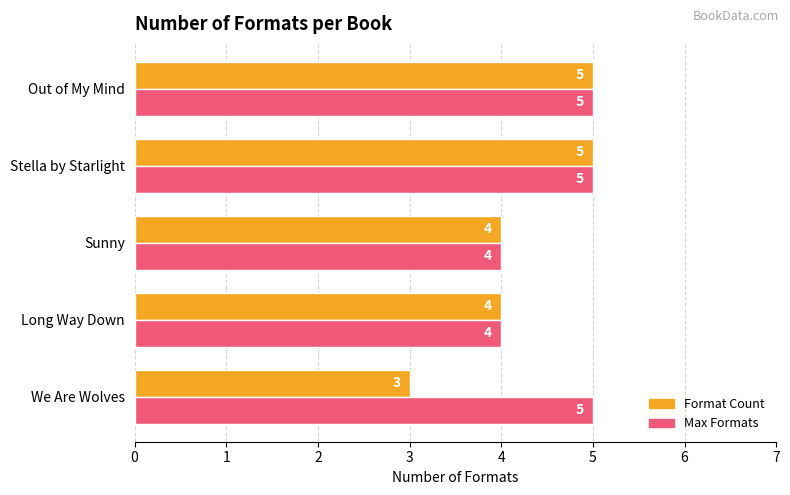

How many Max Formats values are between 4 and 5?

5